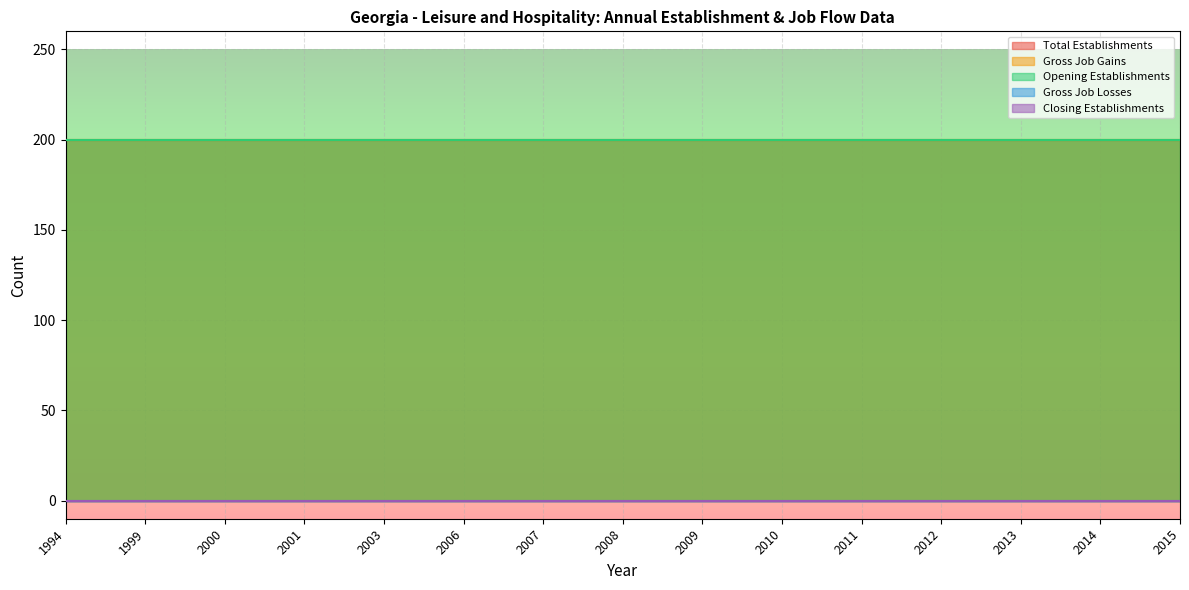

Which category has the highest value across all series?

1994